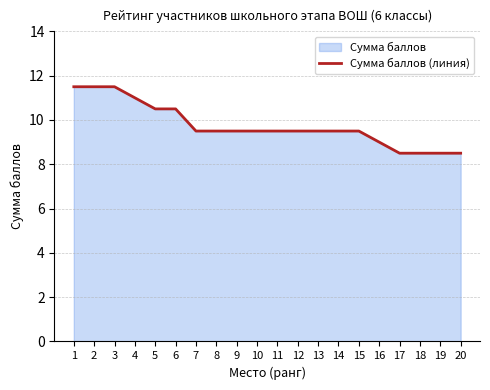

At which label is the value closest to 10?

5